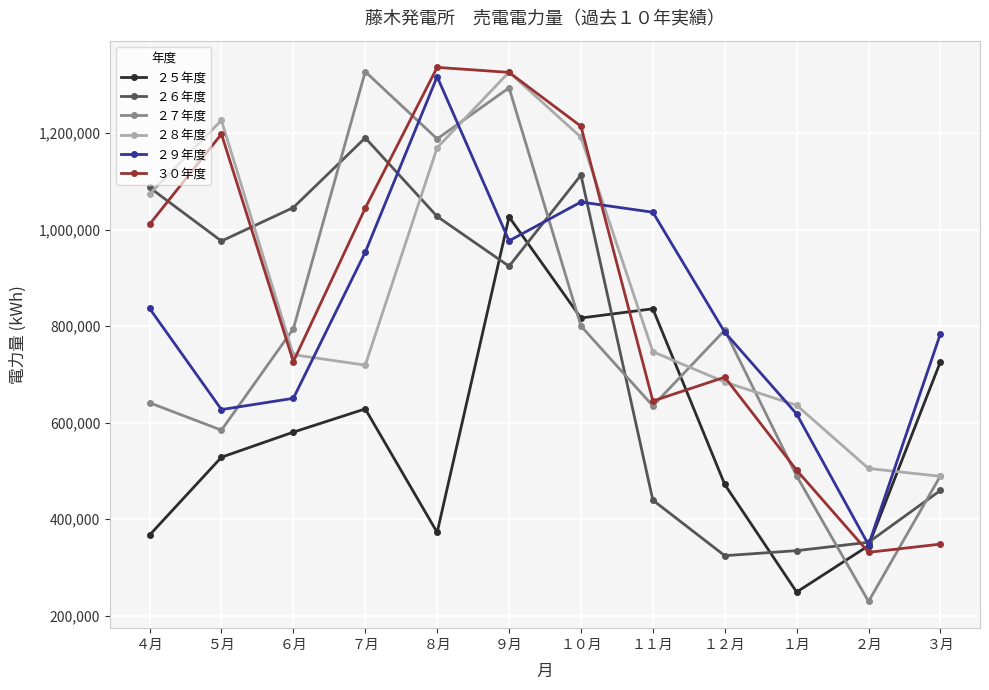

What is the label of the 2nd point from the left?

５月